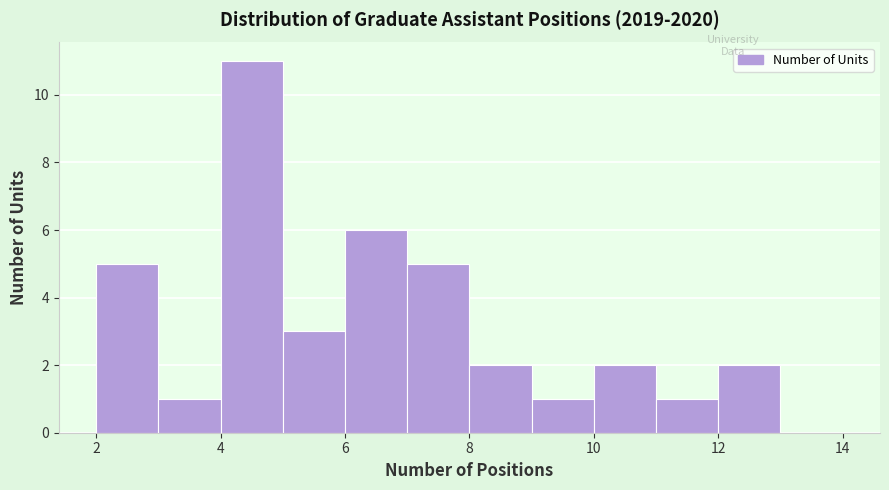

Reading left to right, transcribe this chart: for each bar, give the range it covers on the x-axis and its height. The values are not printed on the chart, so give them approximately, as read against the axis.

2 to 3: 5
3 to 4: 1
4 to 5: 11
5 to 6: 3
6 to 7: 6
7 to 8: 5
8 to 9: 2
9 to 10: 1
10 to 11: 2
11 to 12: 1
12 to 13: 2
13 to 14: 0